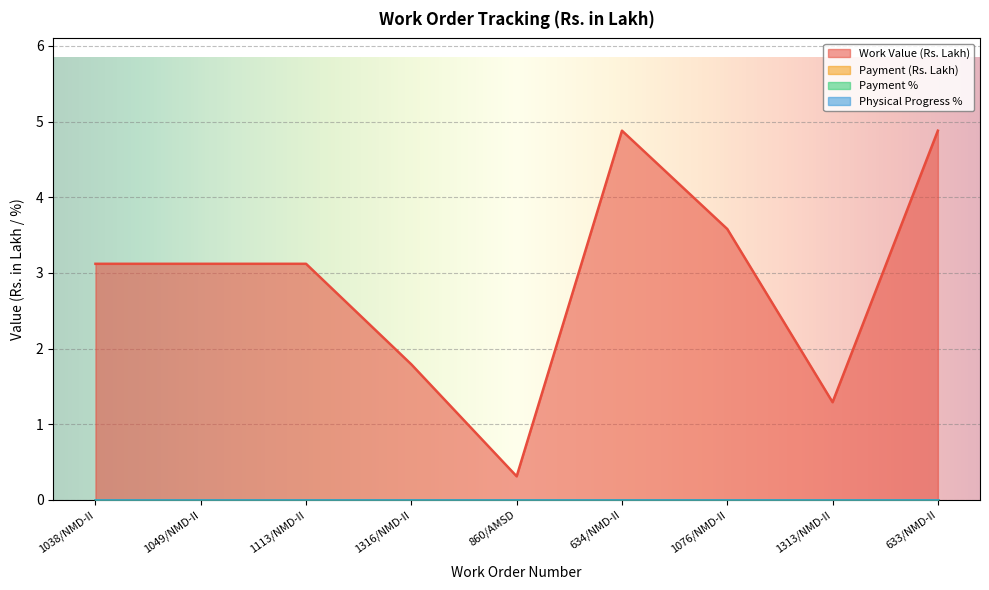

Reading left to right, transcribe all the data shown in this chart.

Work Value (Rs. Lakh): 3.1	3.1	3.1	1.8	0.3	4.9	3.6	1.3	4.9
Payment (Rs. Lakh): 0.0	0.0	0.0	0.0	0.0	0.0	0.0	0.0	0.0
Payment %: 0.0	0.0	0.0	0.0	0.0	0.0	0.0	0.0	0.0
Physical Progress %: 0.0	0.0	0.0	0.0	0.0	0.0	0.0	0.0	0.0